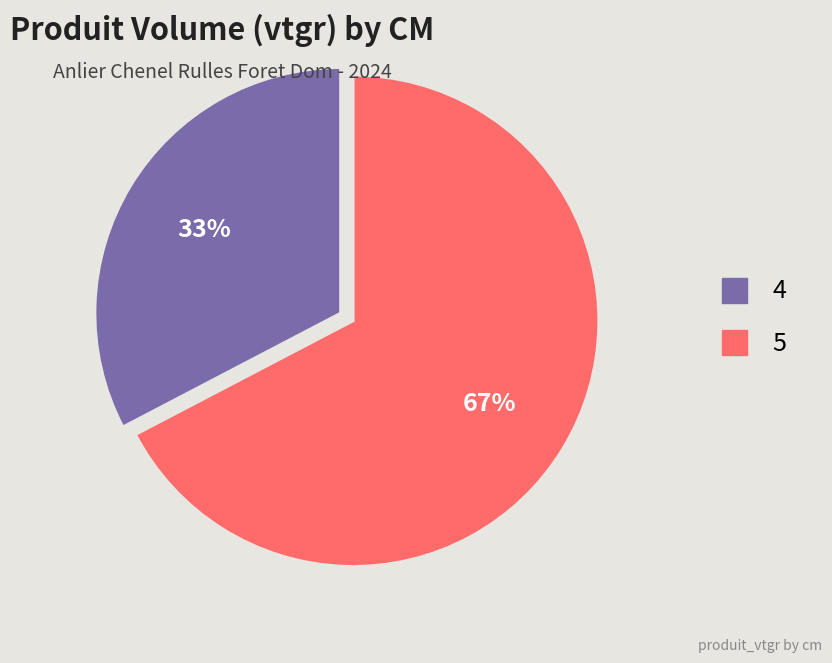

Is it true that 4 is 45% of the pie?

False